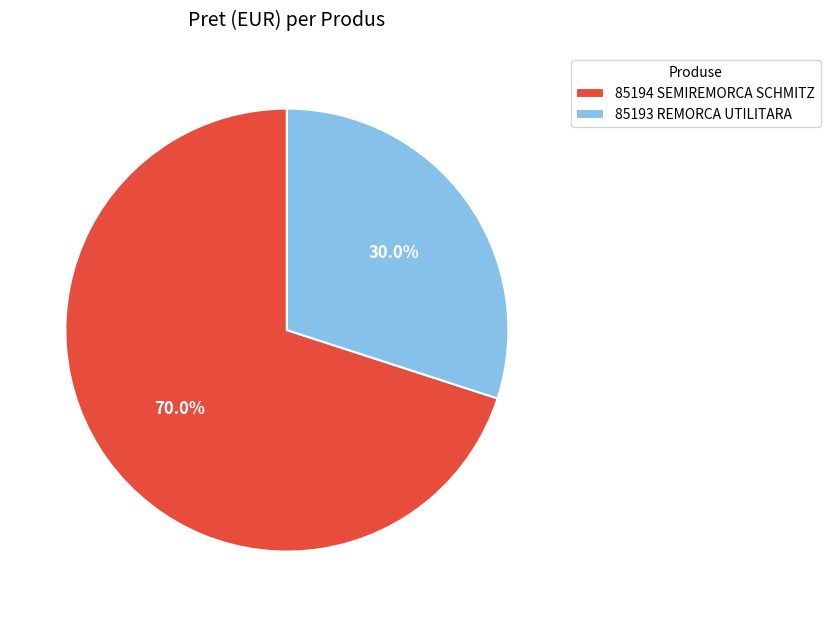

Which category has the biggest portion of the pie?

85194 SEMIREMORCA SCHMITZ